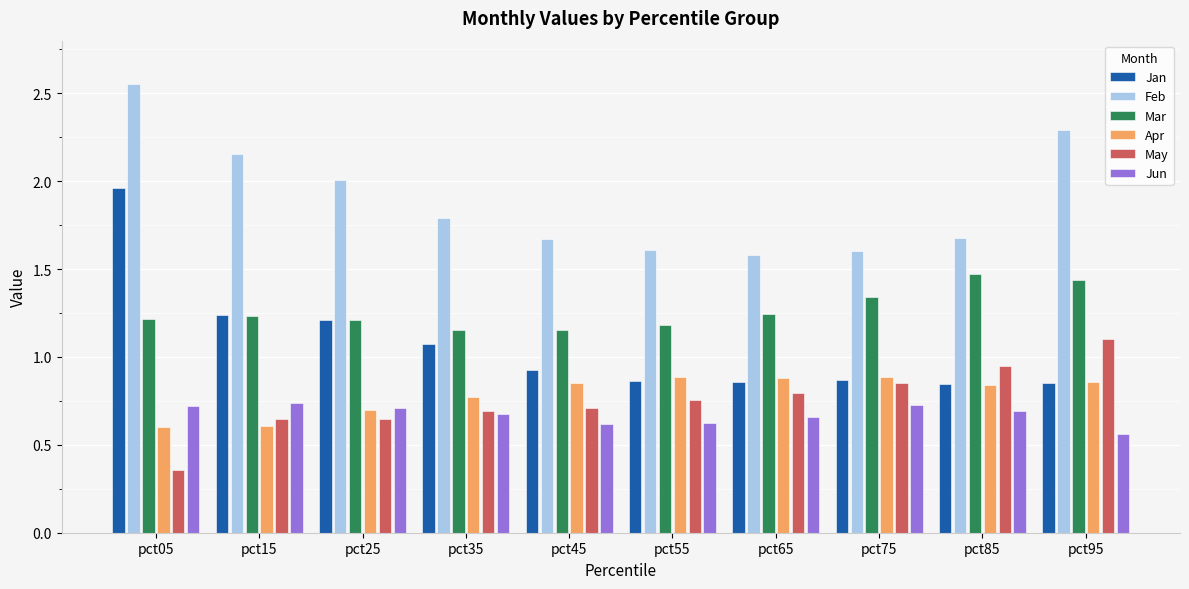

Which category has the highest value in the May series?

pct95